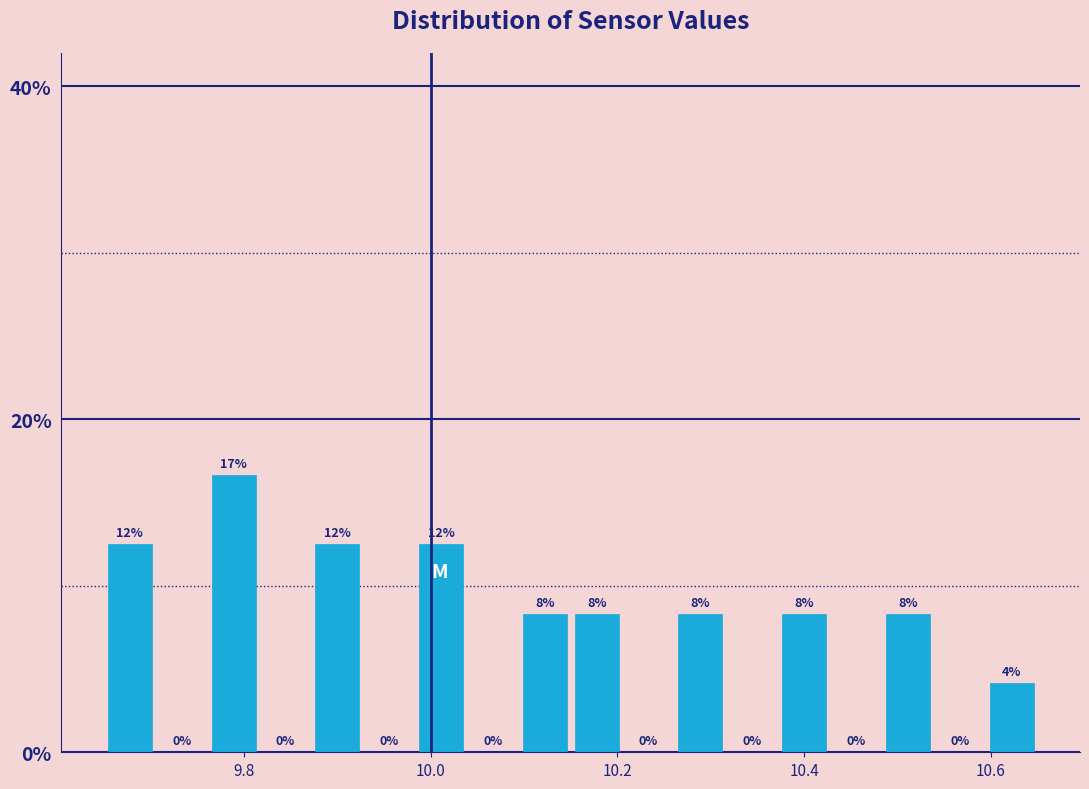

Read against the x-axis, roughly where is the centre of the tallest bar?

9.78